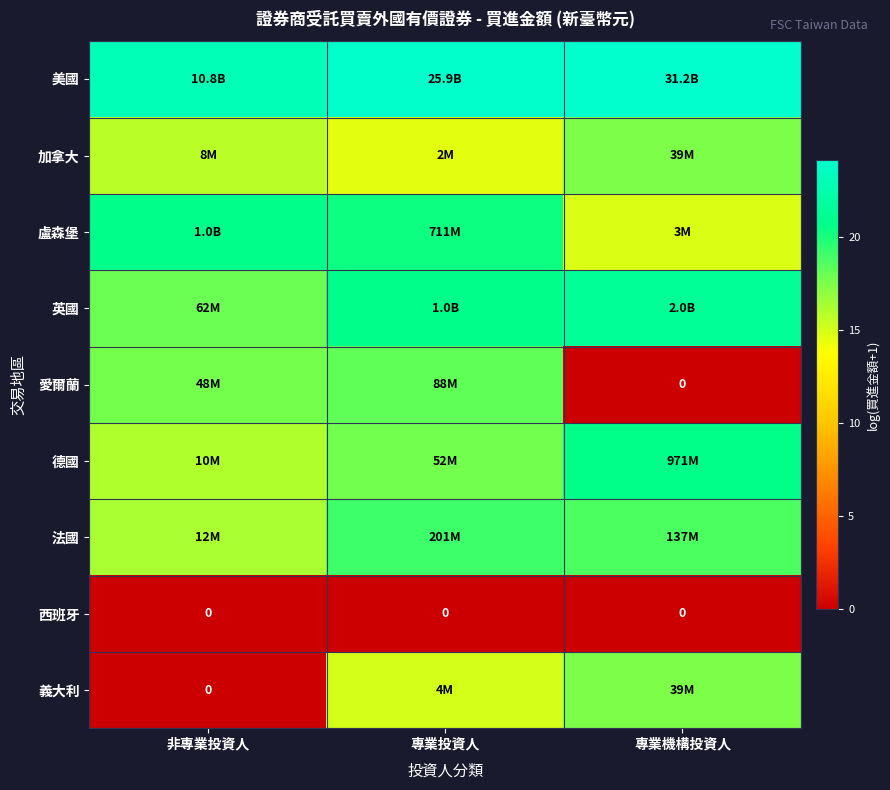

What is the highest value of the 法國 series?

19.1